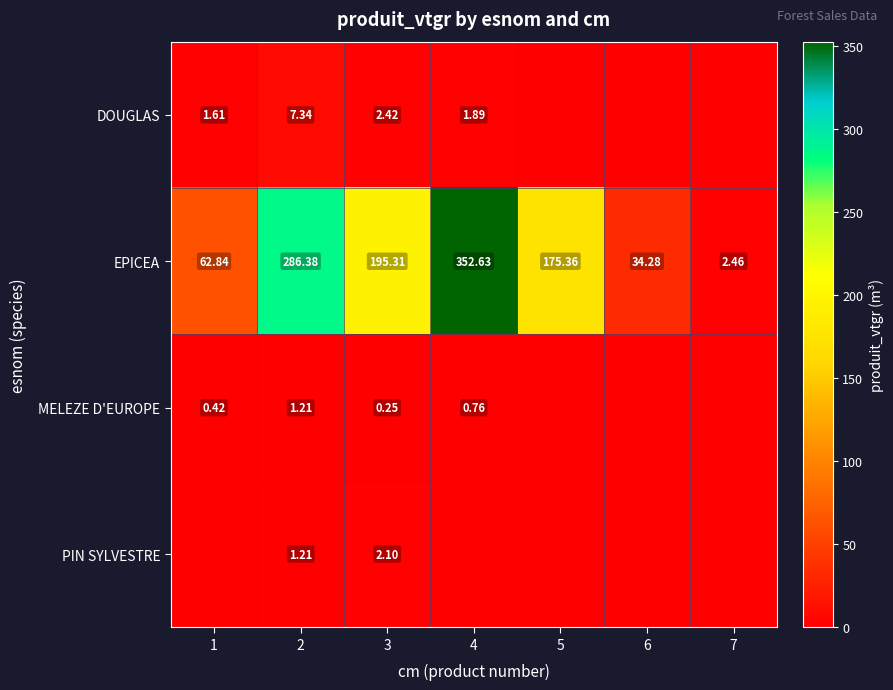

How many MELEZE D'EUROPE values are between 0 and 1?

6